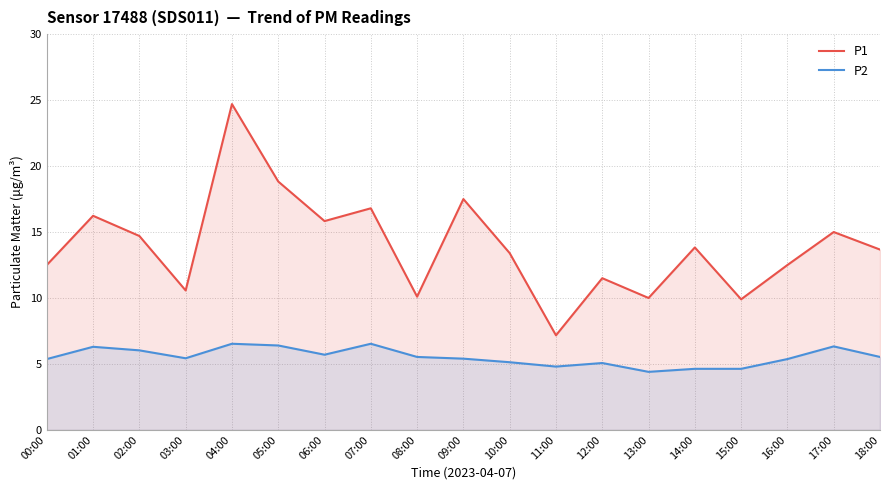

List the series in order of their peak value, lowest first.

P2, P1